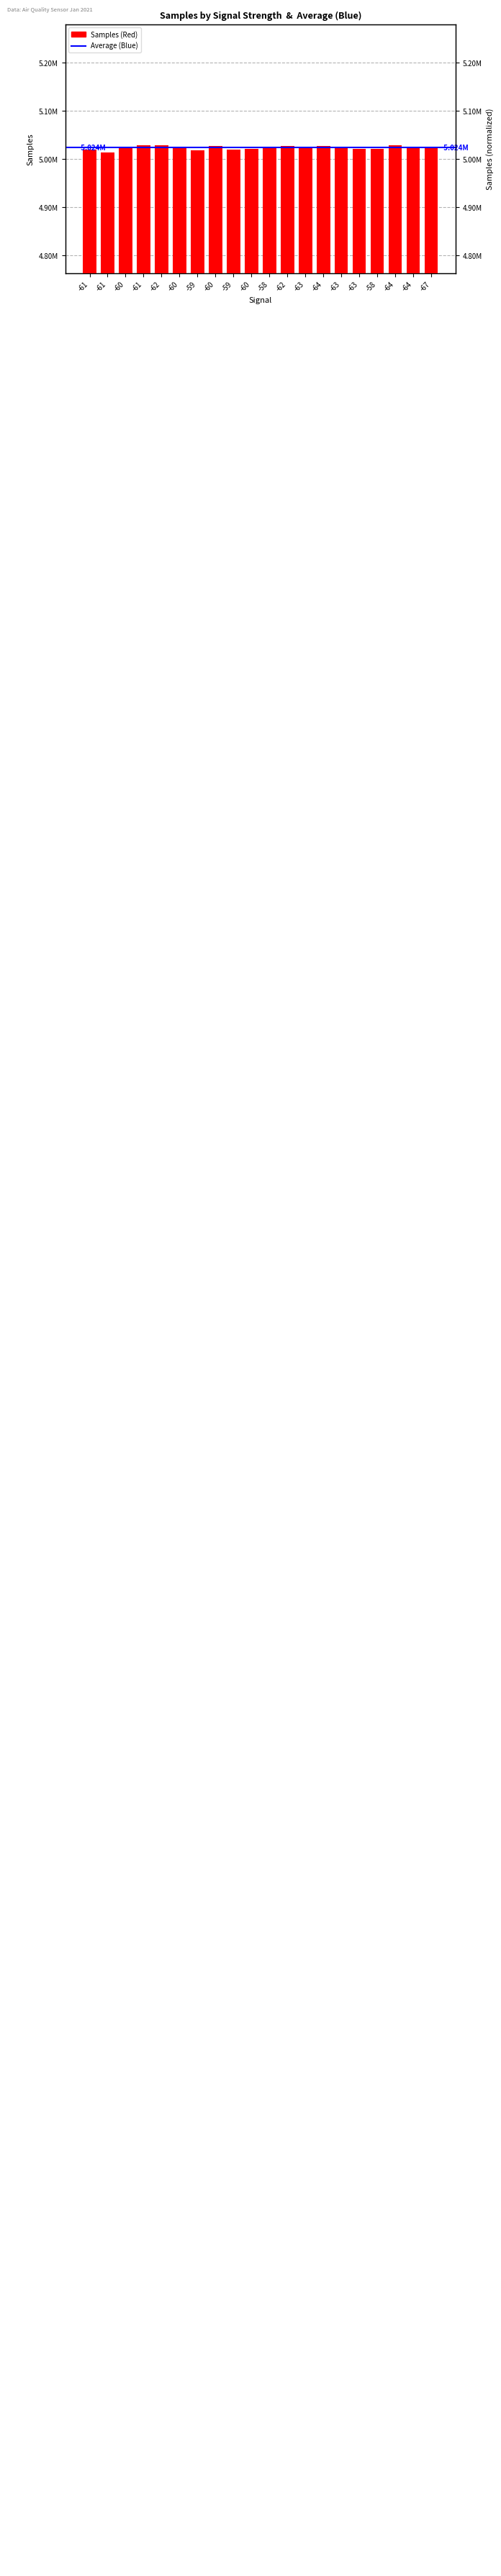

Where does the data first go above 5025194?

-60